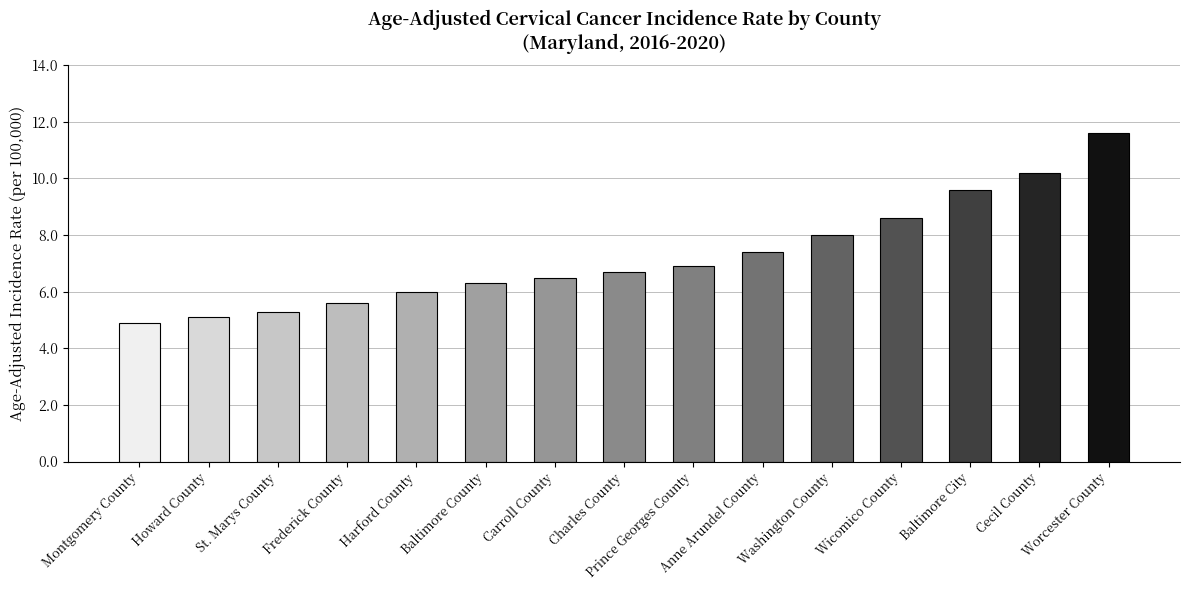

Reading left to right, list all the values displayed in this chart.

Montgomery County=4.9	Howard County=5.1	St. Marys County=5.3	Frederick County=5.6	Harford County=6.0	Baltimore County=6.3	Carroll County=6.5	Charles County=6.7	Prince Georges County=6.9	Anne Arundel County=7.4	Washington County=8.0	Wicomico County=8.6	Baltimore City=9.6	Cecil County=10.2	Worcester County=11.6